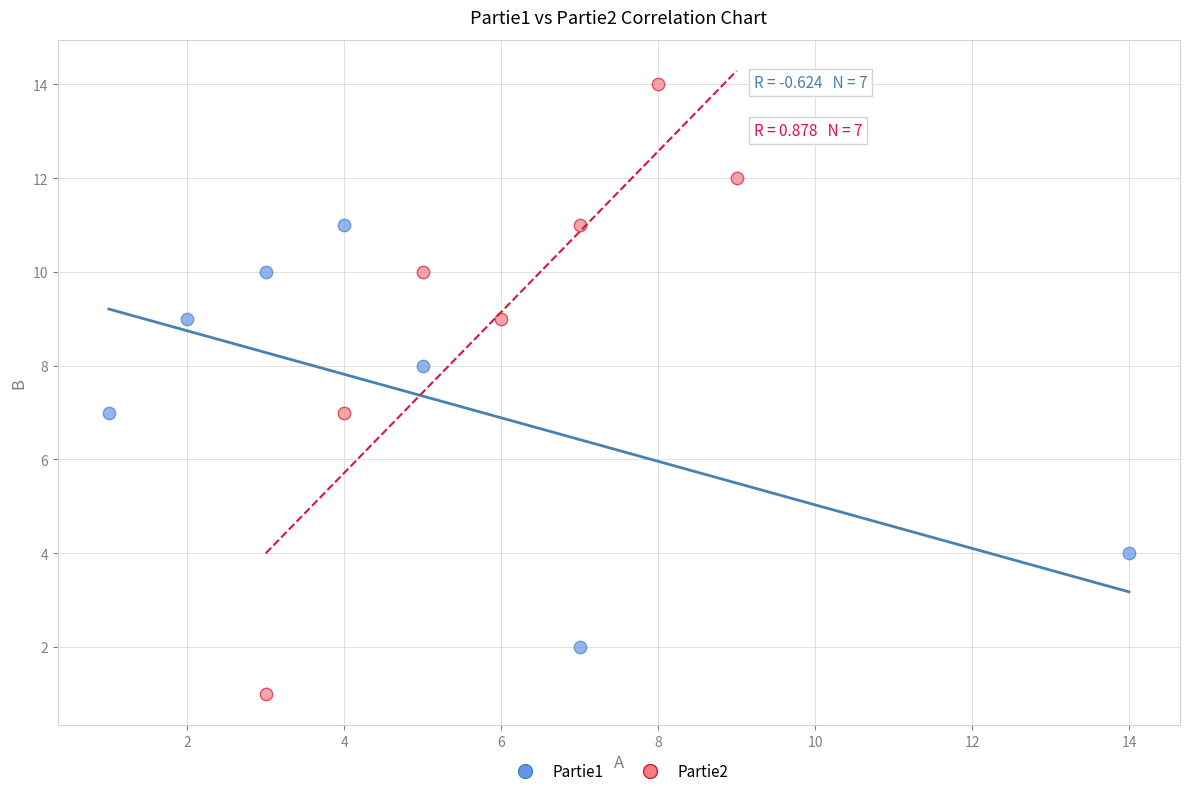

Which series reaches the maximum Y coordinate?

Partie2